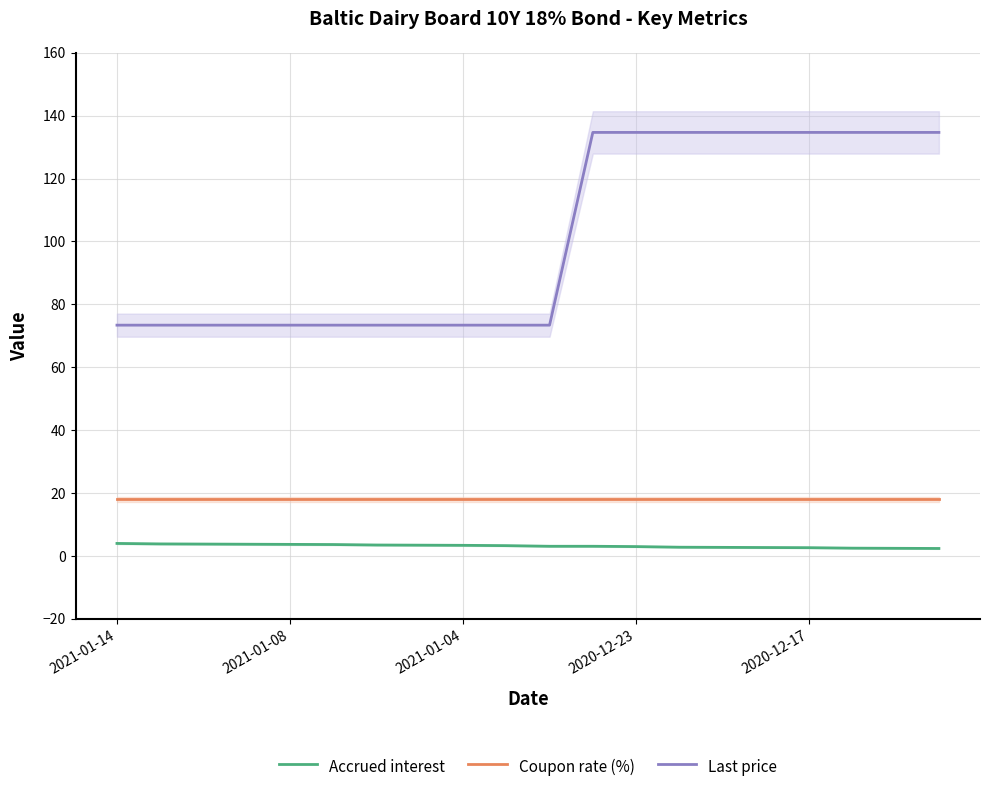

Does the chart have visible grid lines?

Yes